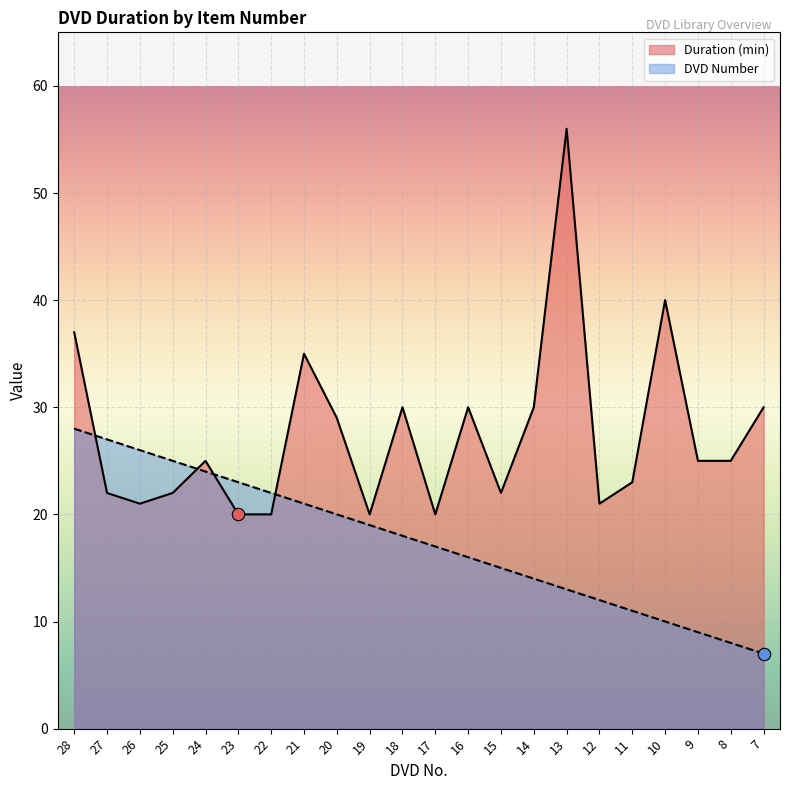

Which series contains the lowest Y value?

DVD Number